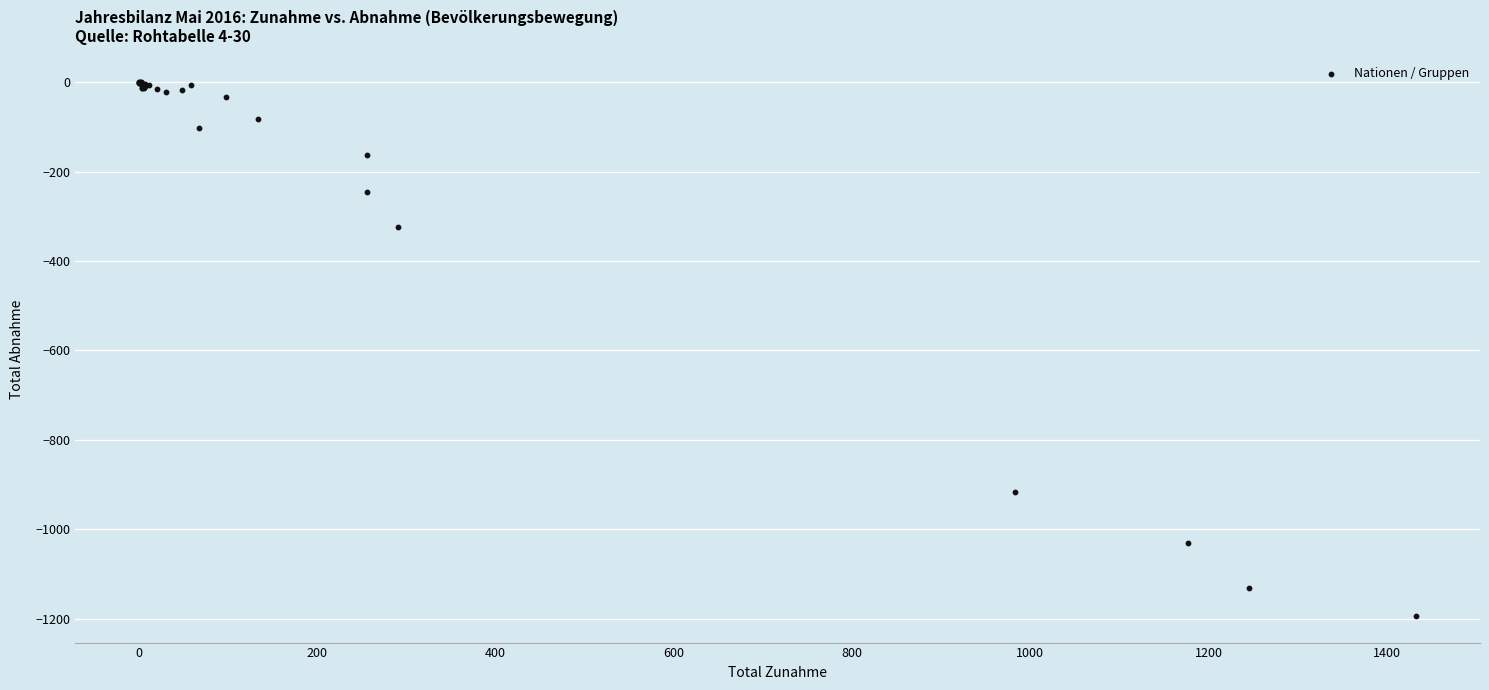

What Y value in the scatter plot is closest to -597?

-324